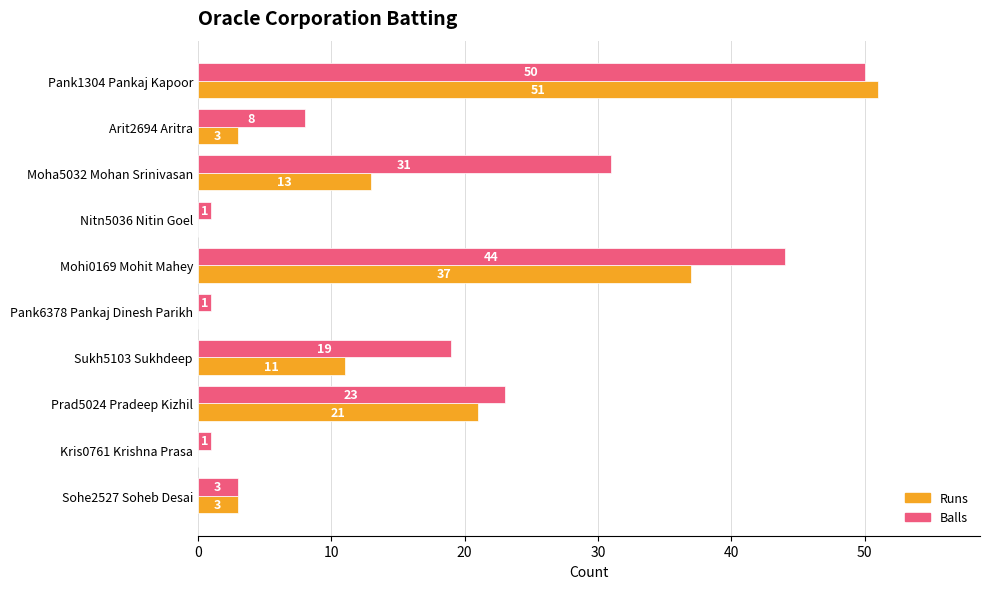

The value of Balls at Arit2694 Aritra is 14. True or false?

False